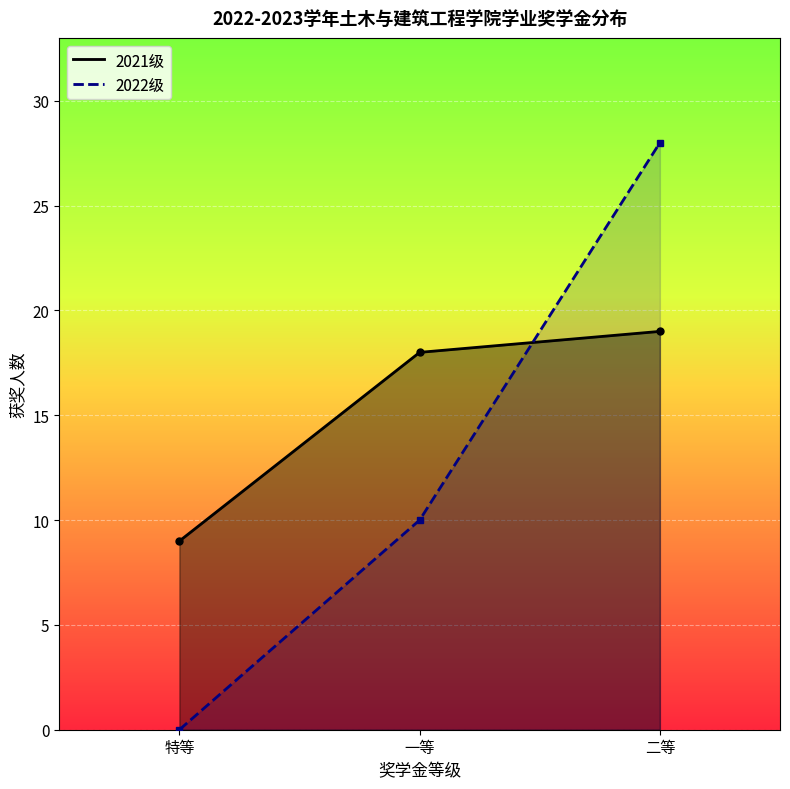

The value of 2021级-一等 at 地质资源与地质工程 is 6. True or false?

False